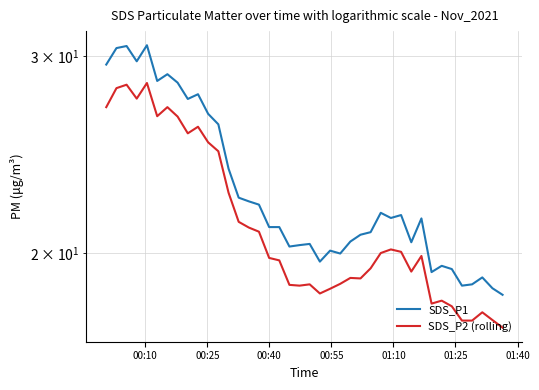

What is the difference between the second highest and second lowest values in the SDS_P1 series?

12.0